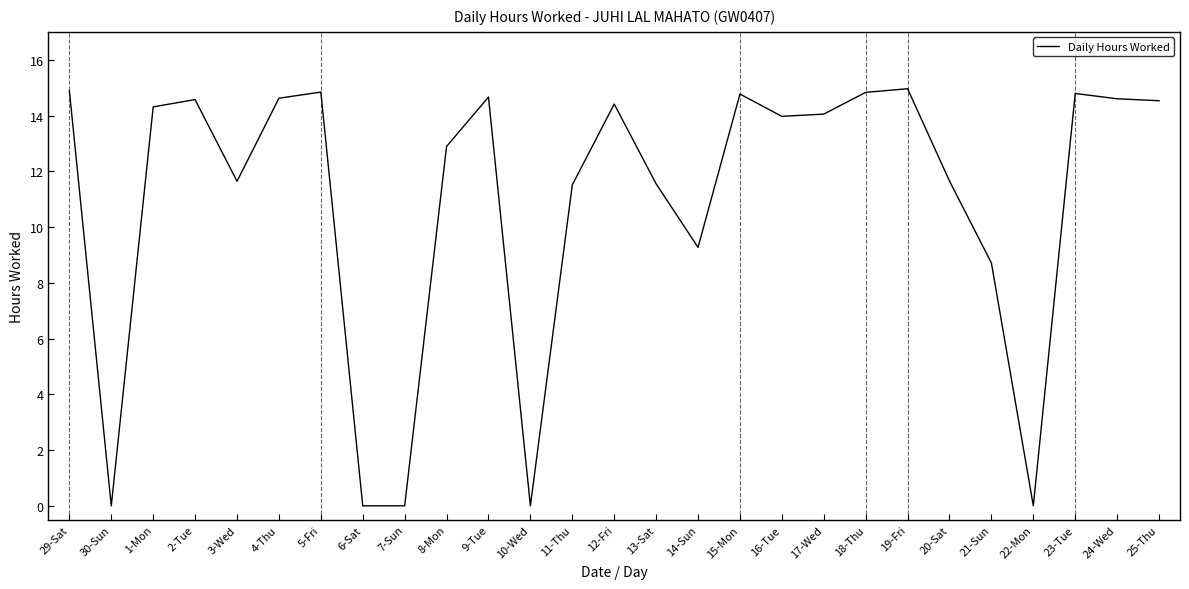

The chart shows a value of 14.4 at 12-Fri. True or false?

True